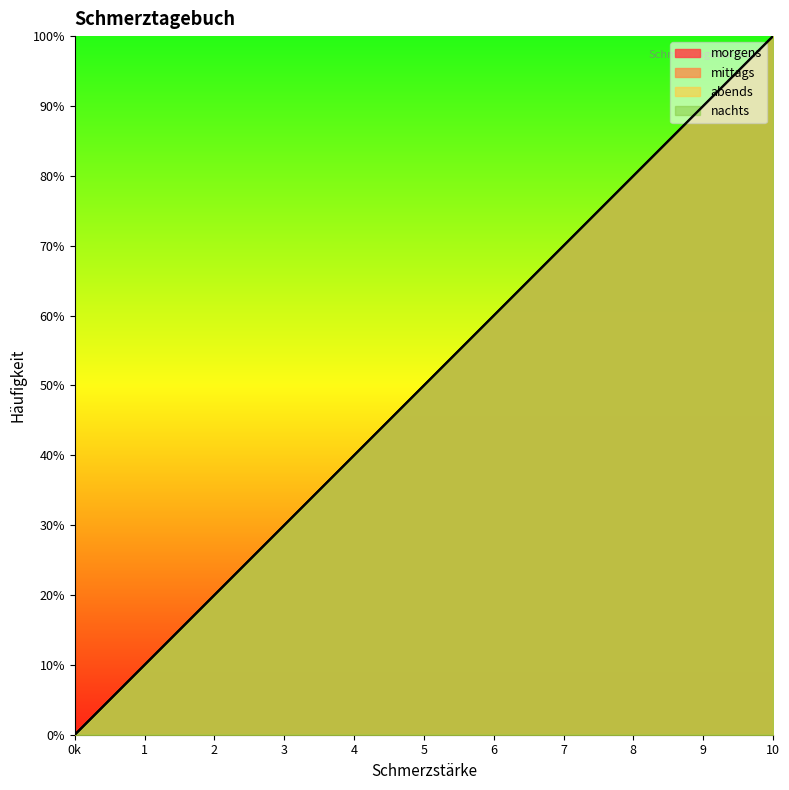

What is the maximum value shown in the chart?

10